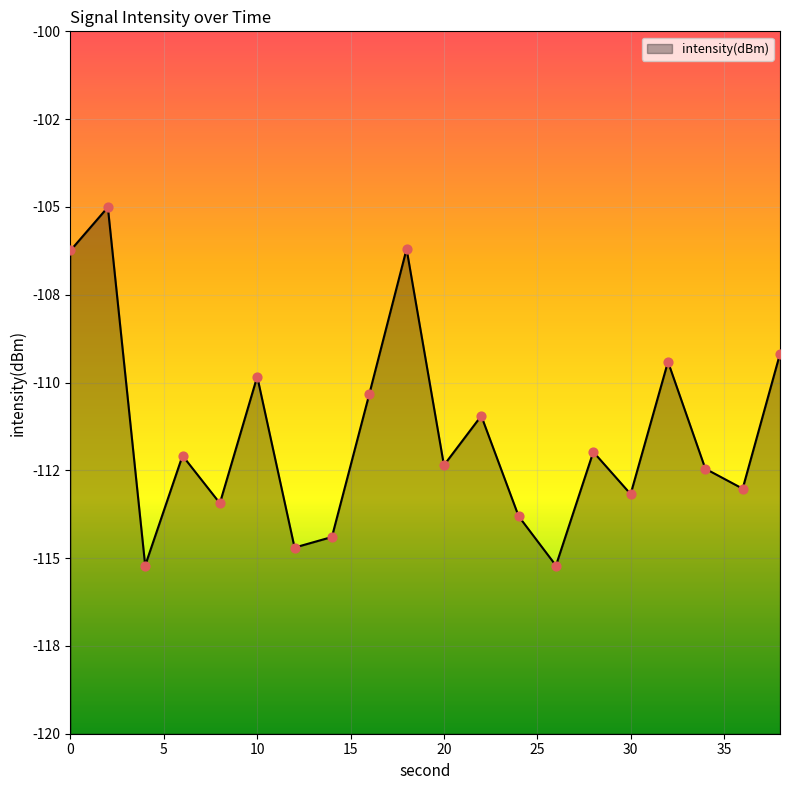

What is the change in value from 8 to 18?

+7.2